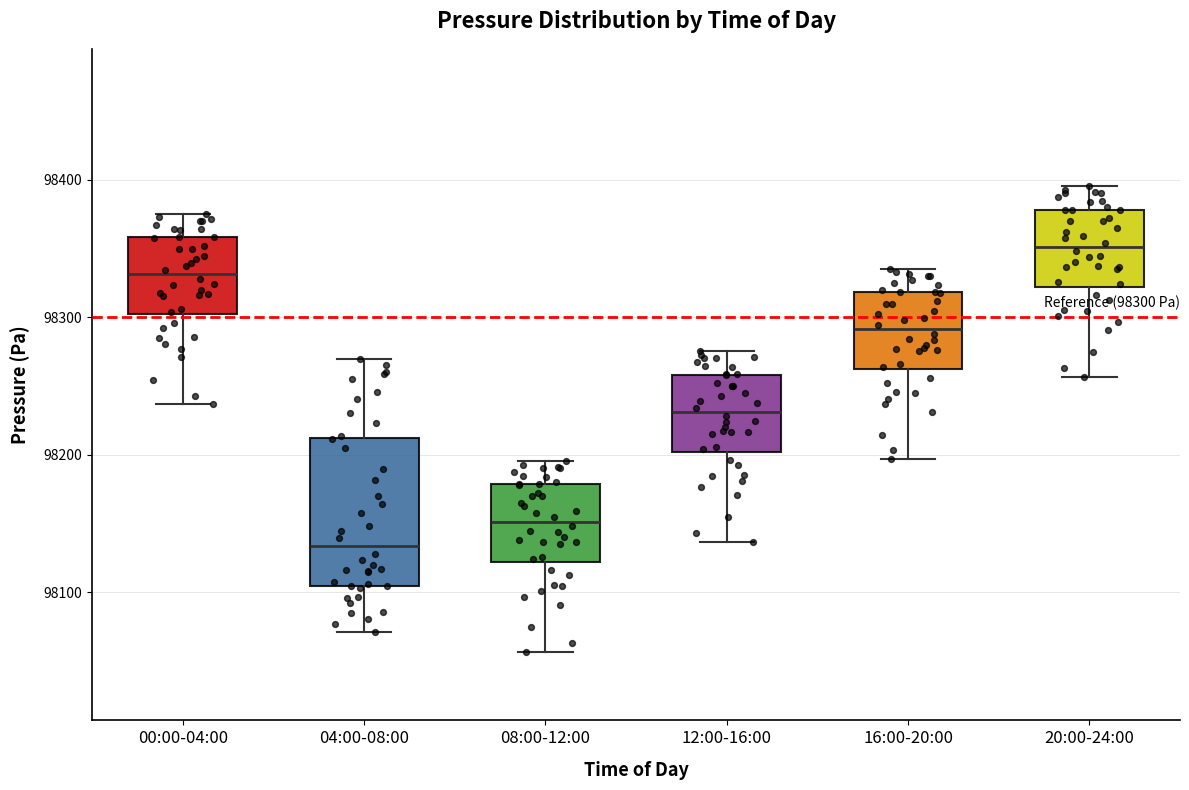

Which box has the highest median line?

20:00-24:00